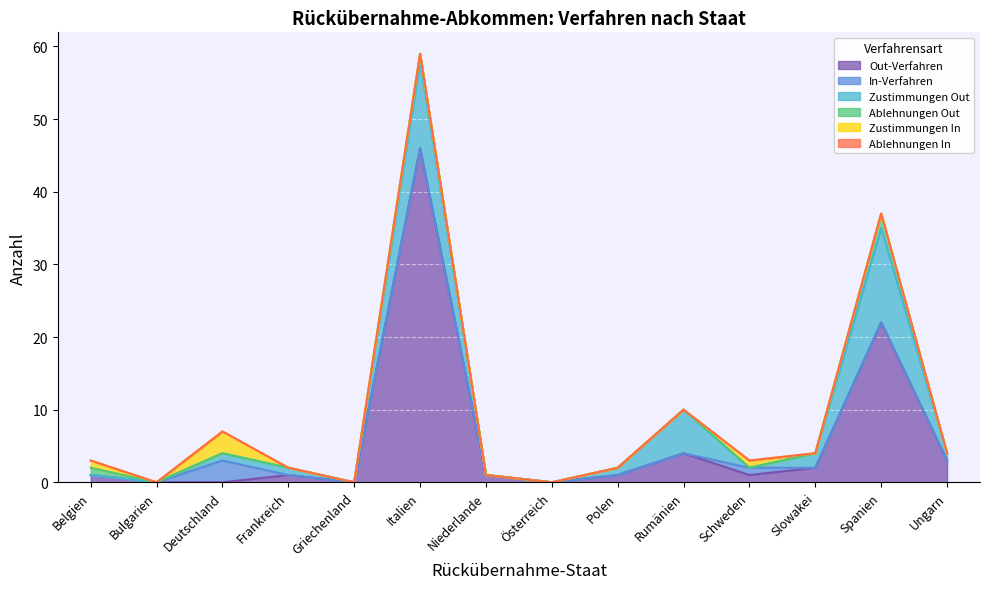

Rank the series at Österreich from lowest to highest value.

Out-Verfahren, In-Verfahren, Zustimmungen Out, Ablehnungen Out, Zustimmungen In, Ablehnungen In